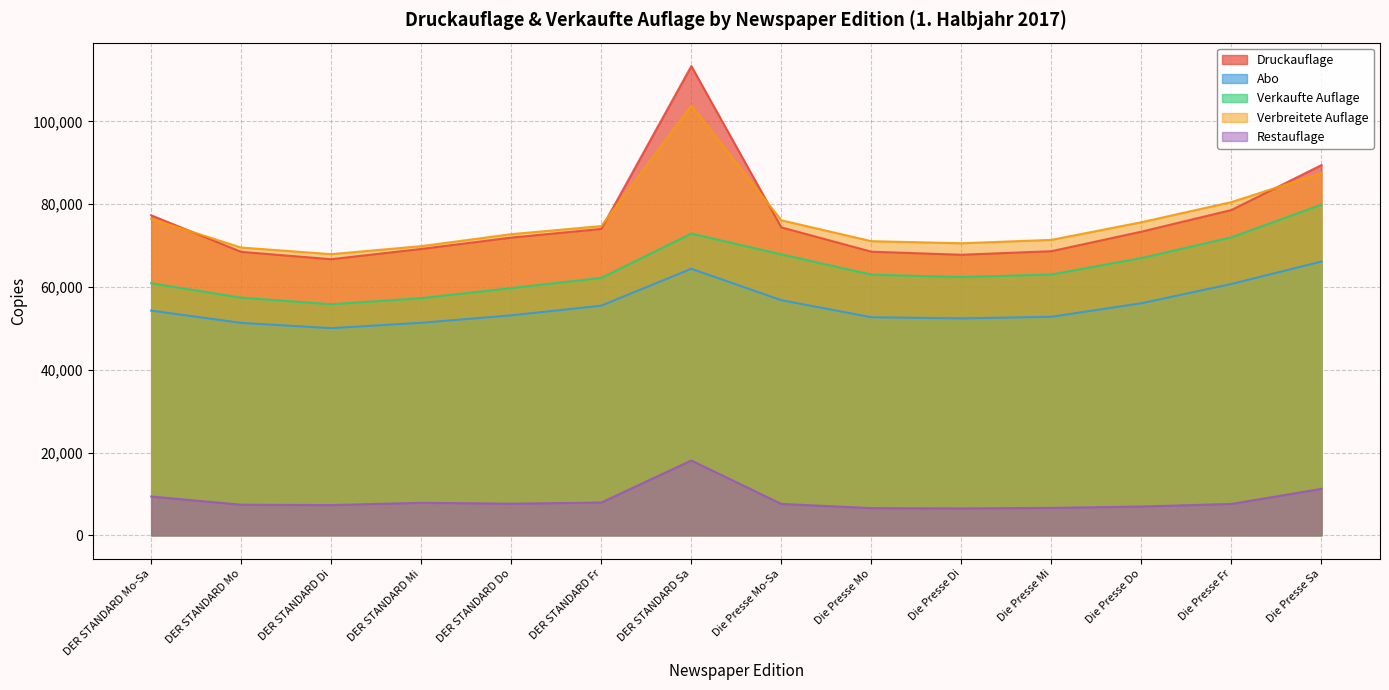

What is the spread (max minus min) of values at Die Presse Mo-Sa?

68556